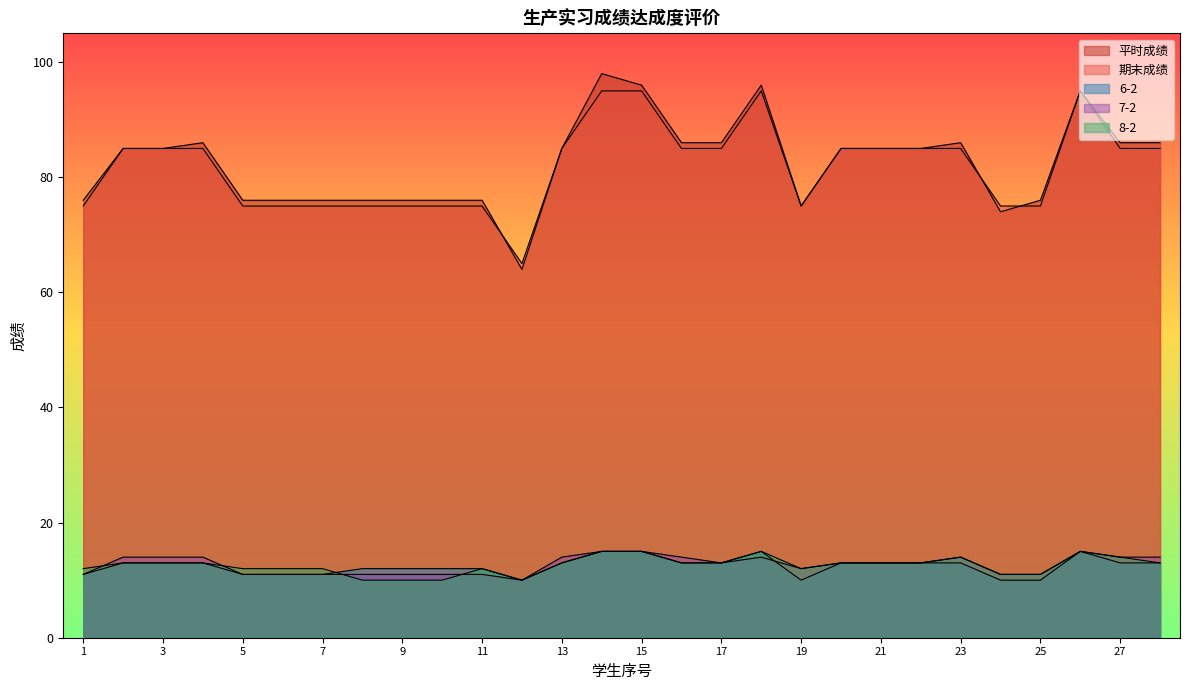

Reading left to right, list all the values displayed in this chart.

平时成绩: 1=76	2=85	3=85	4=86	5=76	6=76	7=76	8=76	9=76	10=76	11=76	12=64	13=85	14=98	15=96	16=86	17=86	18=96	19=75	20=85	21=85	22=85	23=86	24=74	25=76	26=95	27=86	28=86
期末成绩: 1=75	2=85	3=85	4=85	5=75	6=75	7=75	8=75	9=75	10=75	11=75	12=65	13=85	14=95	15=95	16=85	17=85	18=95	19=75	20=85	21=85	22=85	23=85	24=75	25=75	26=95	27=85	28=85
6-2: 1=11	2=13	3=13	4=13	5=11	6=11	7=11	8=12	9=12	10=12	11=12	12=10	13=13	14=15	15=15	16=13	17=13	18=15	19=10	20=13	21=13	22=13	23=13	24=10	25=10	26=15	27=13	28=13
7-2: 1=11	2=14	3=14	4=14	5=11	6=11	7=11	8=11	9=11	10=11	11=11	12=10	13=14	14=15	15=15	16=14	17=13	18=14	19=12	20=13	21=13	22=13	23=14	24=11	25=11	26=15	27=14	28=14
8-2: 1=12	2=13	3=13	4=13	5=12	6=12	7=12	8=10	9=10	10=10	11=12	12=10	13=13	14=15	15=15	16=13	17=13	18=15	19=12	20=13	21=13	22=13	23=14	24=11	25=11	26=15	27=14	28=13